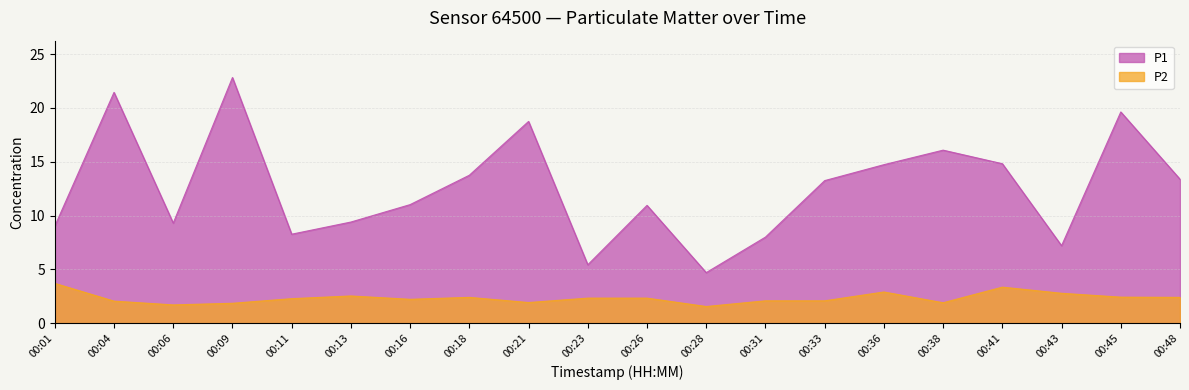

How many lines are shown in the chart?

2